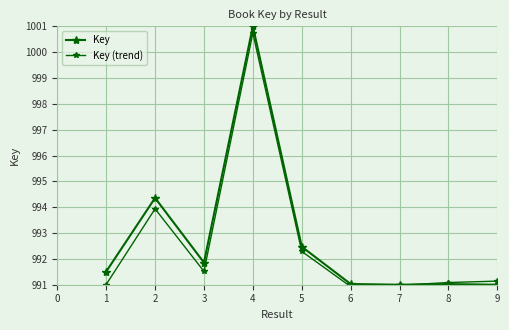

What is the sum of all Key values?

8935.2